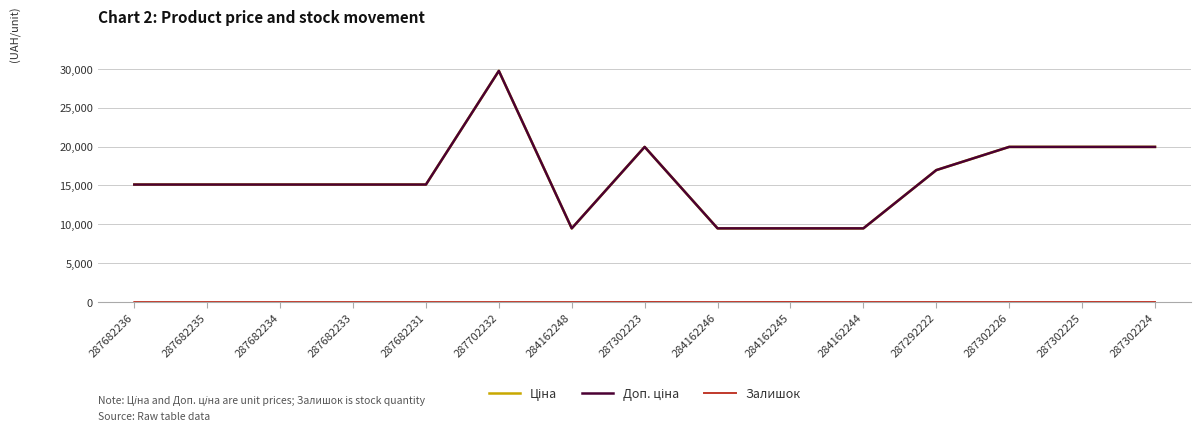

What is the difference between the highest and lowest values at 287682235?

15120.0